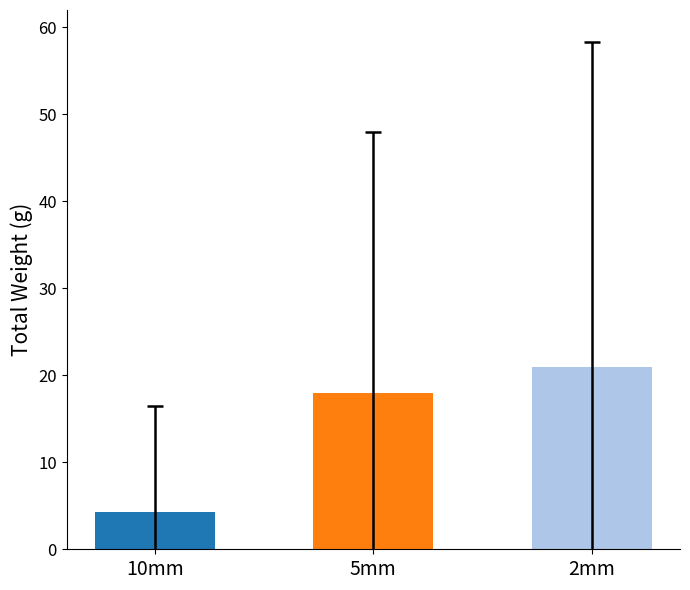

What is the change in value from 10mm to 2mm?

+16.7